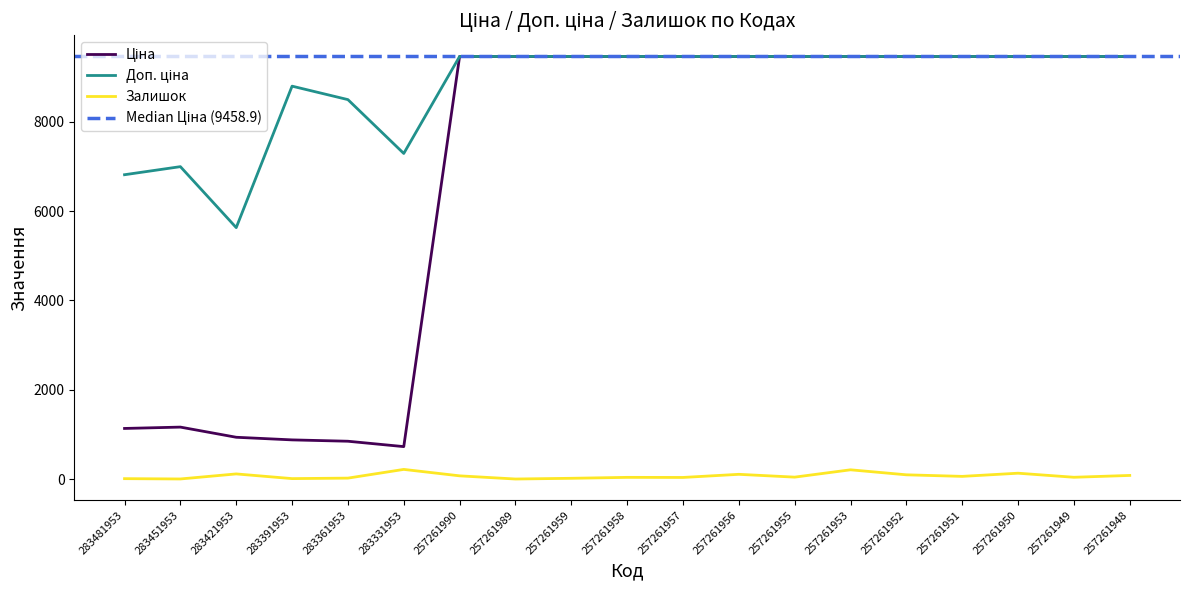

Rank the series by their maximum value, from highest to lowest.

Ціна, Доп. ціна, Залишок